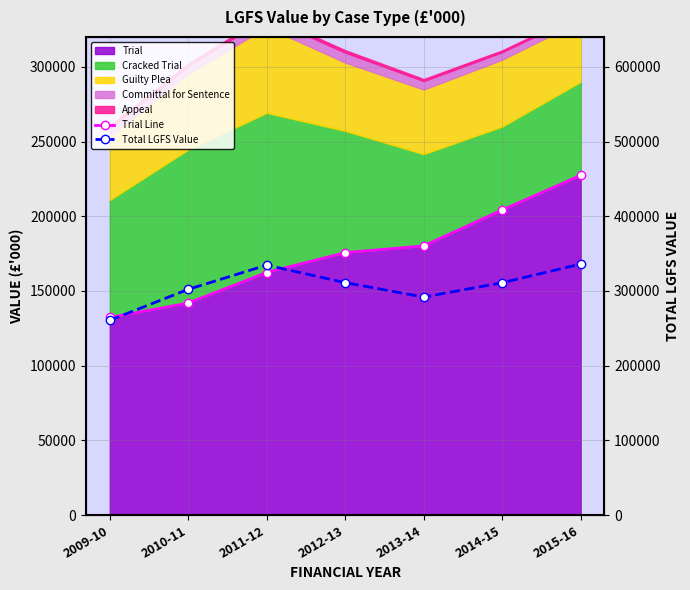

True or false: Total LGFS Value has more than 0 interior local peaks.

True